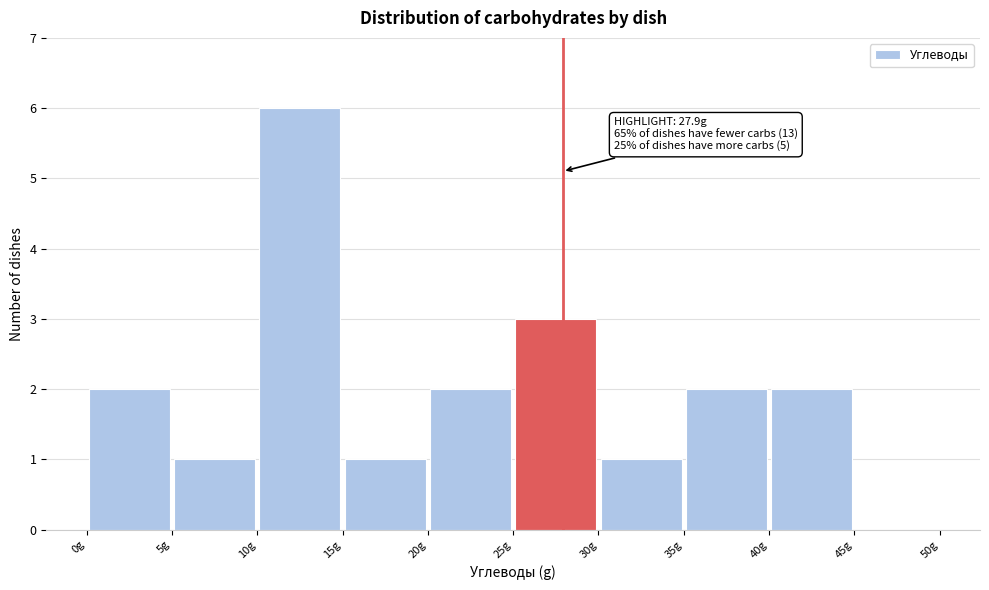

Over which range of the x-axis is the bar tallest?

10 to 15